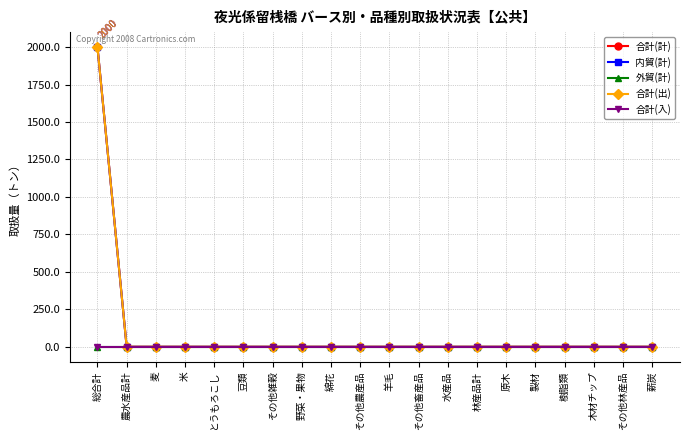

Is this an area chart (filled region under the line)?

No